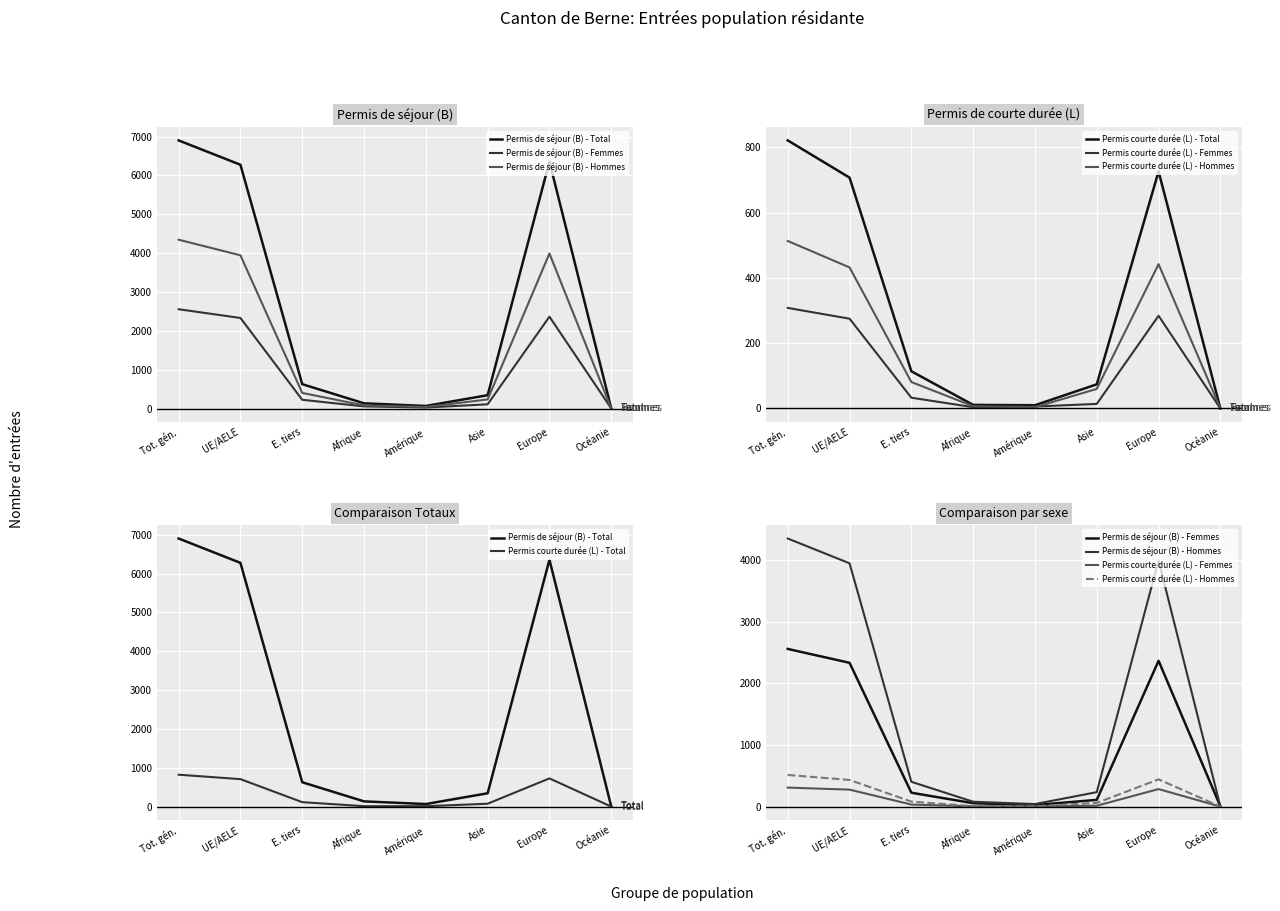

What is the sum of all Permis de séjour (B) - Total values?

20706